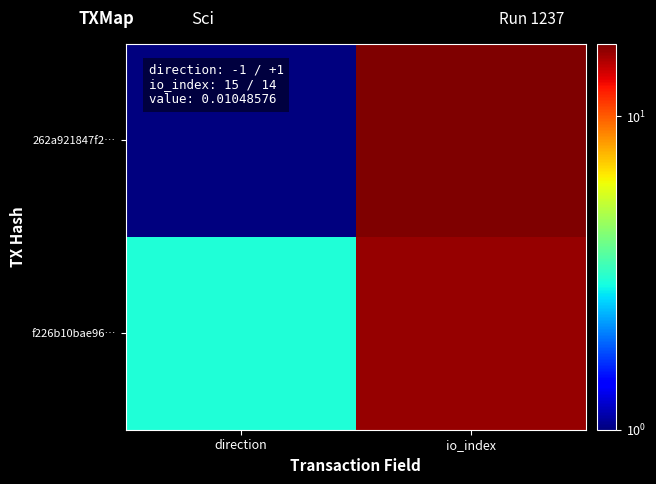

Which series has the largest range (max minus min)?

262a921847f2…